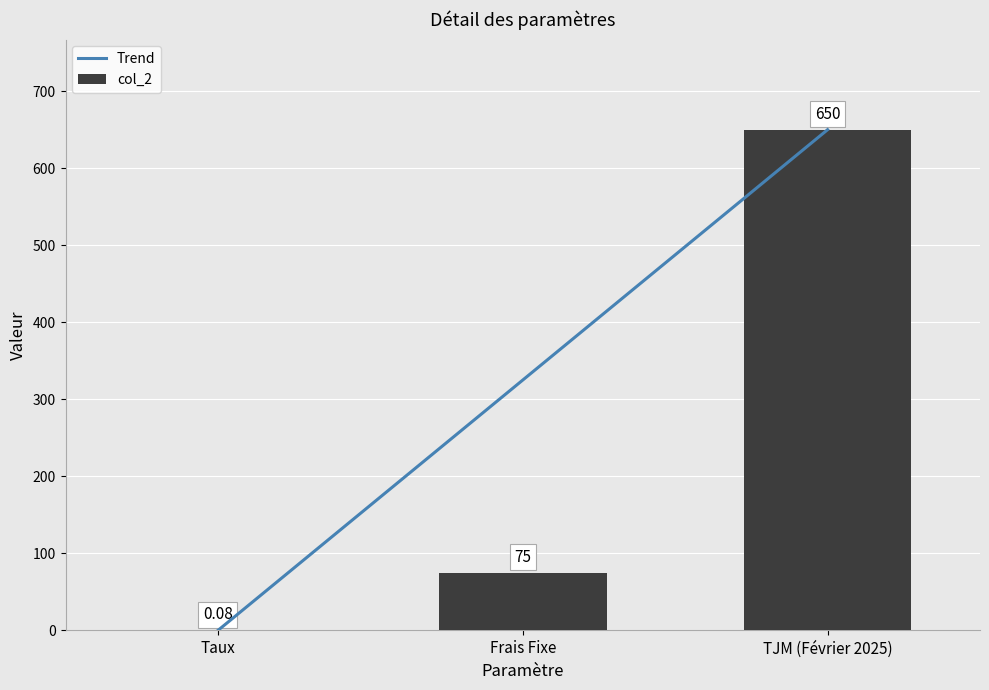

Where is col_2 nearest to the value 325?

Frais Fixe